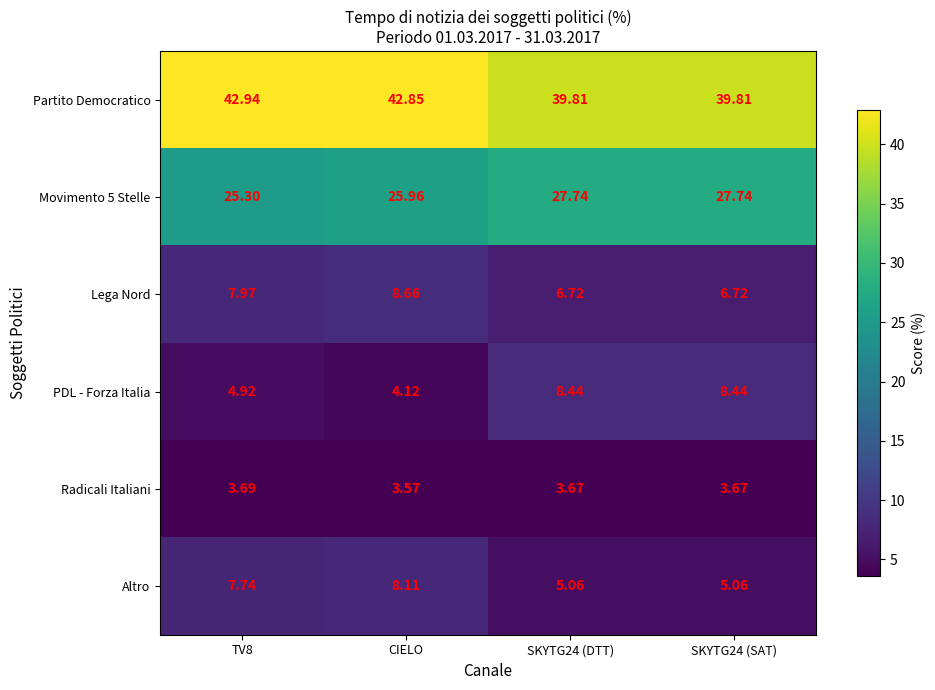

Where is Movimento 5 Stelle nearest to the value 26?

CIELO